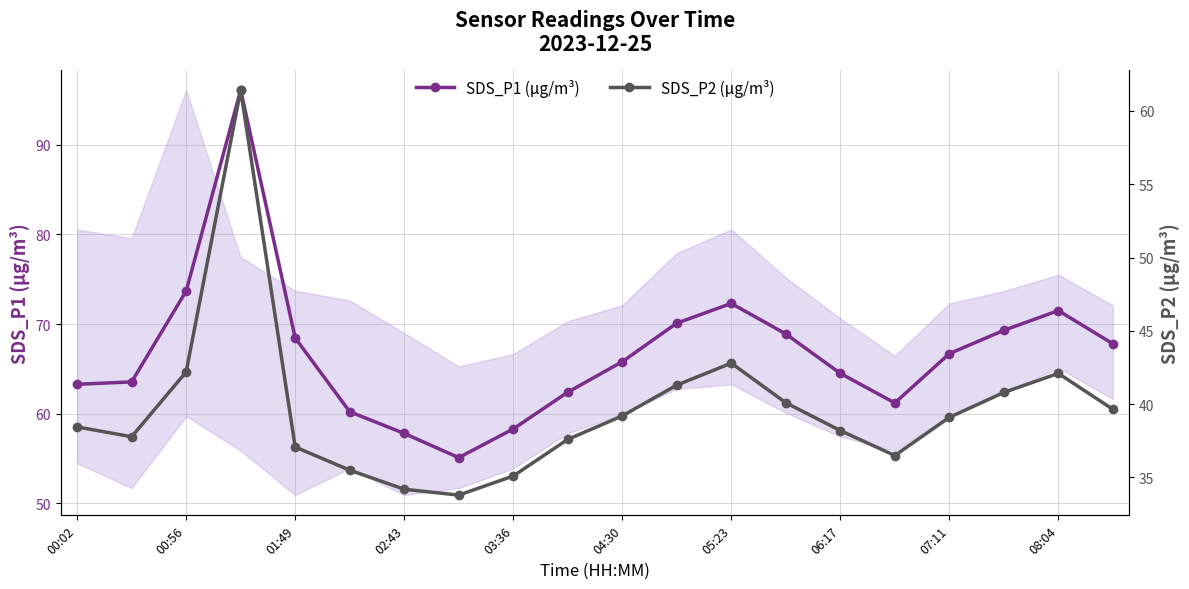

Is this an area chart (filled region under the line)?

No